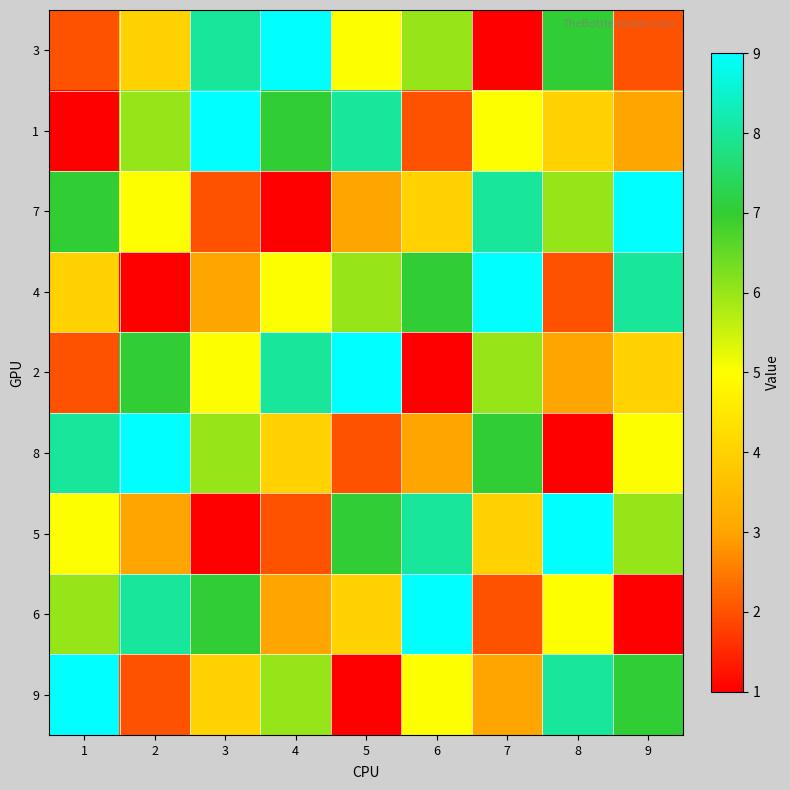

How many categories are shown in the chart?

9